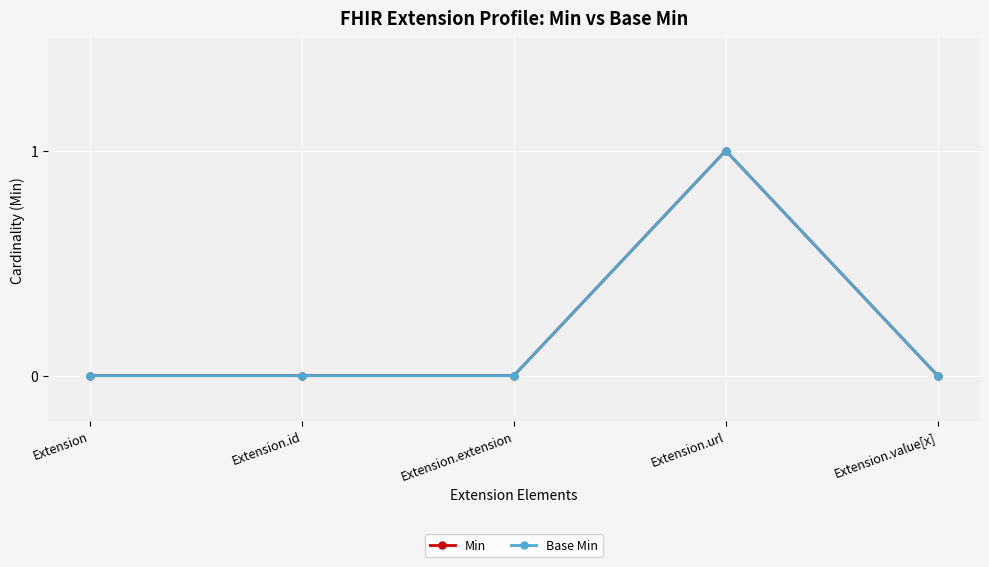

Rank the series at Extension.extension from lowest to highest value.

Min, Base Min